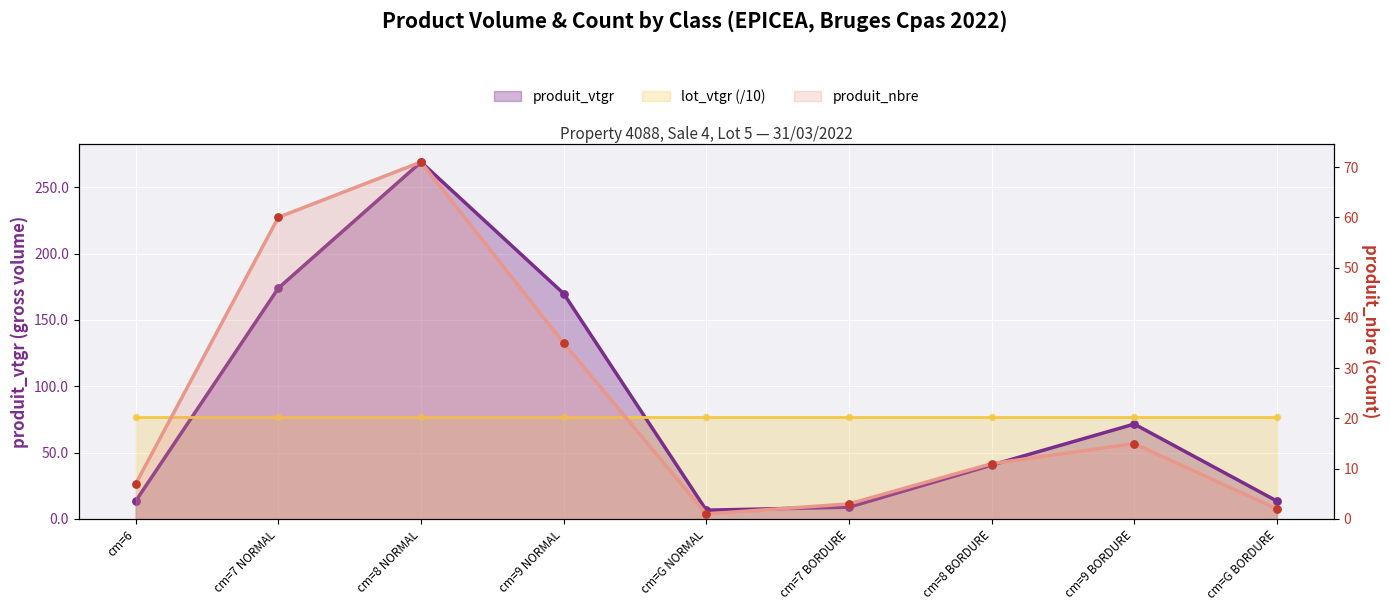

At which category is the sum across all series the highest?

cm=8 NORMAL